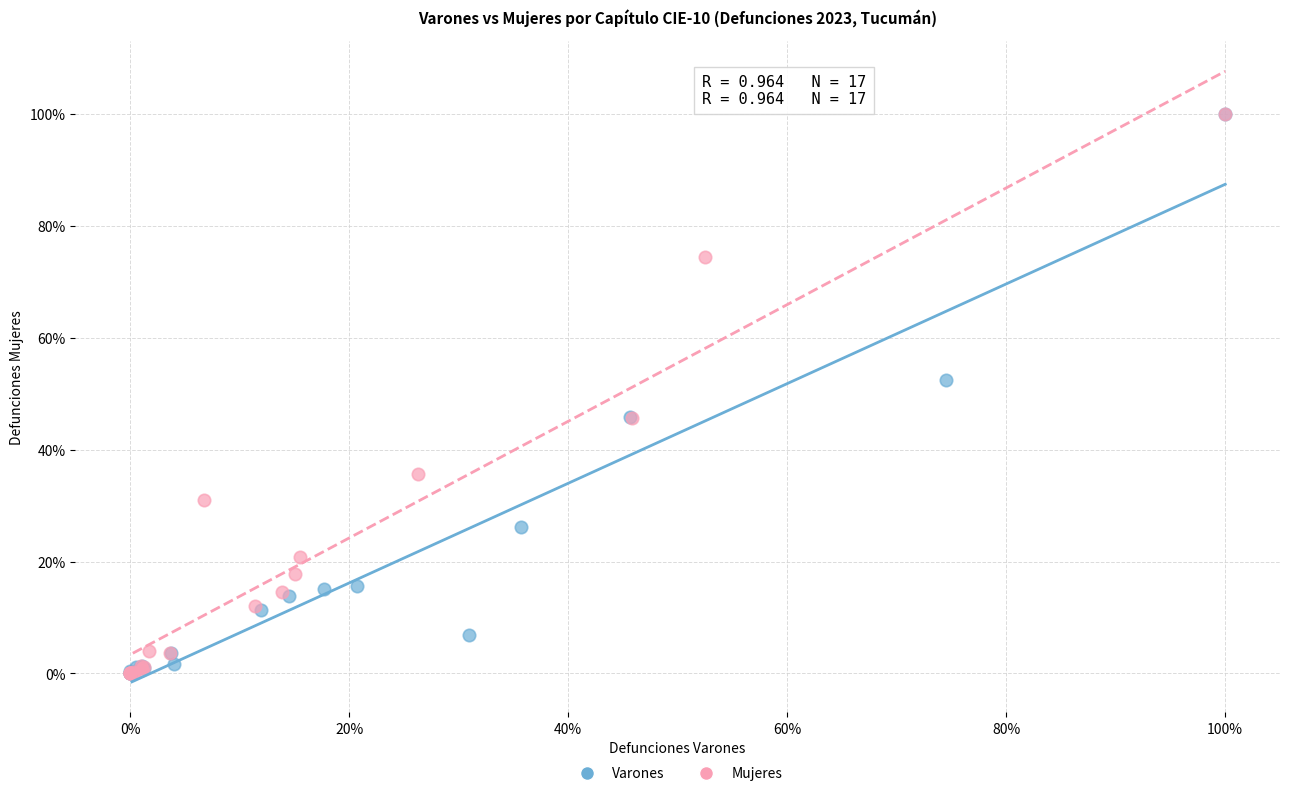

What are all the series names shown in the legend?

Varones, Mujeres